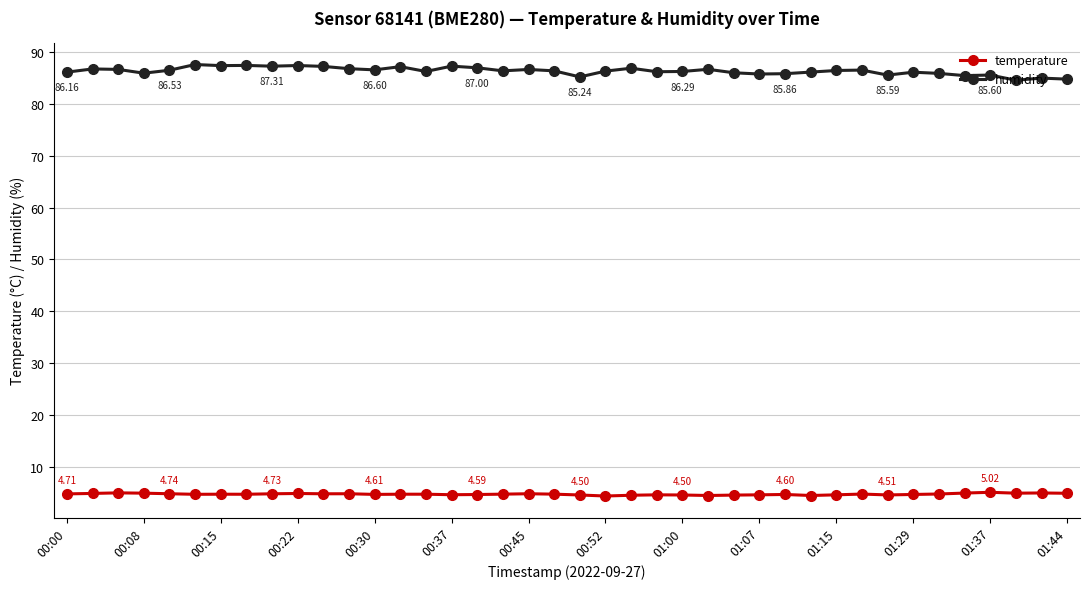

True or false: humidity and temperature intersect in this chart.

False